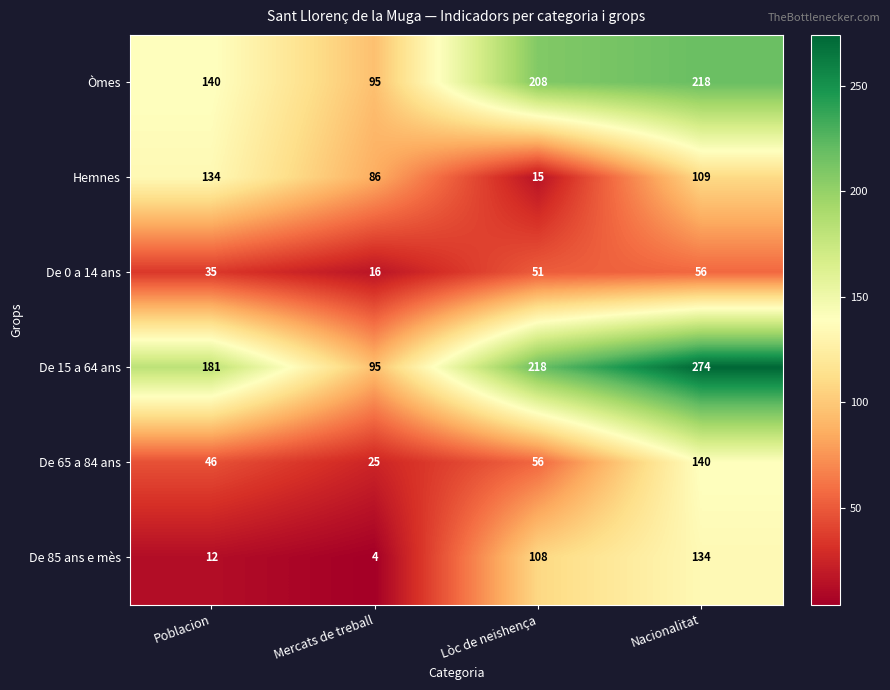

At which category does the chart reach its peak across all series?

Nacionalitat